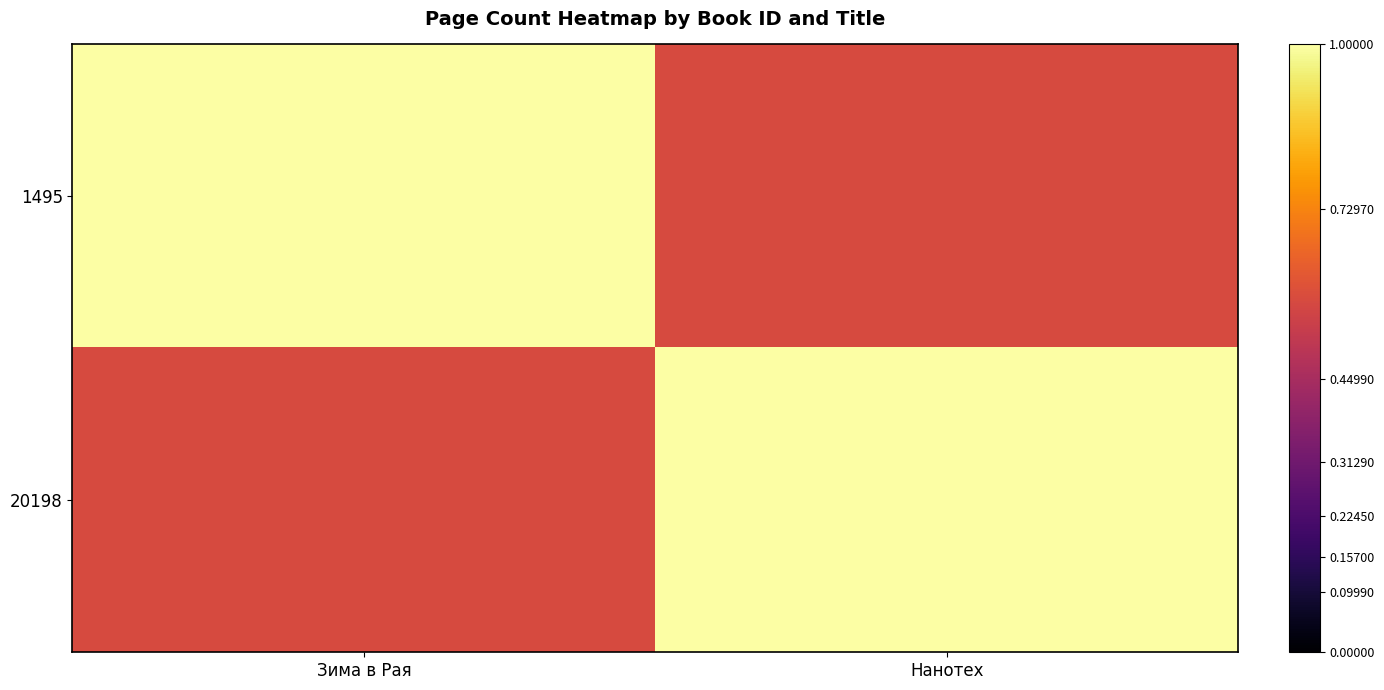

Reading right to left, list all the values displayed in this chart.

1495: Нанотех=256	Зима в Рая=440
20198: Нанотех=440	Зима в Рая=256